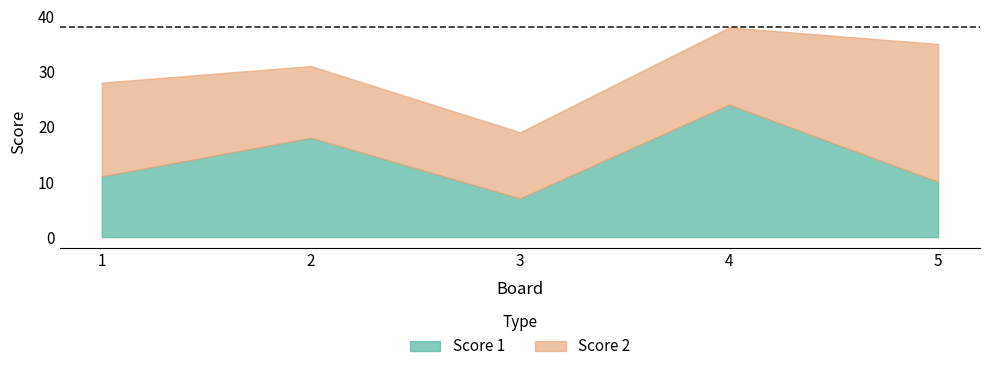

Does the chart have visible grid lines?

No